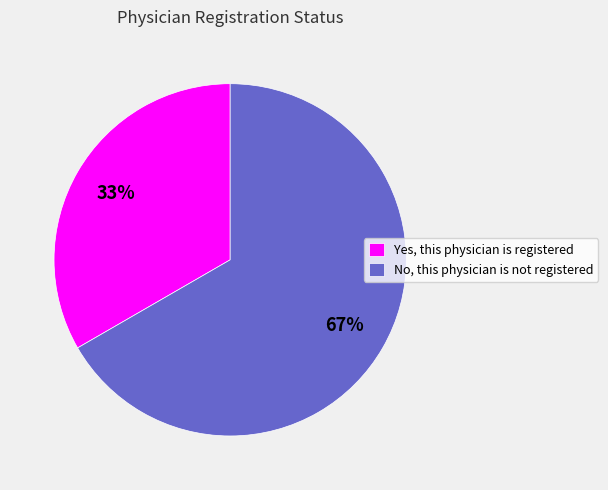

What is the ratio of the value at Yes, this physician is registered to the value at No, this physician is not registered?

0.5